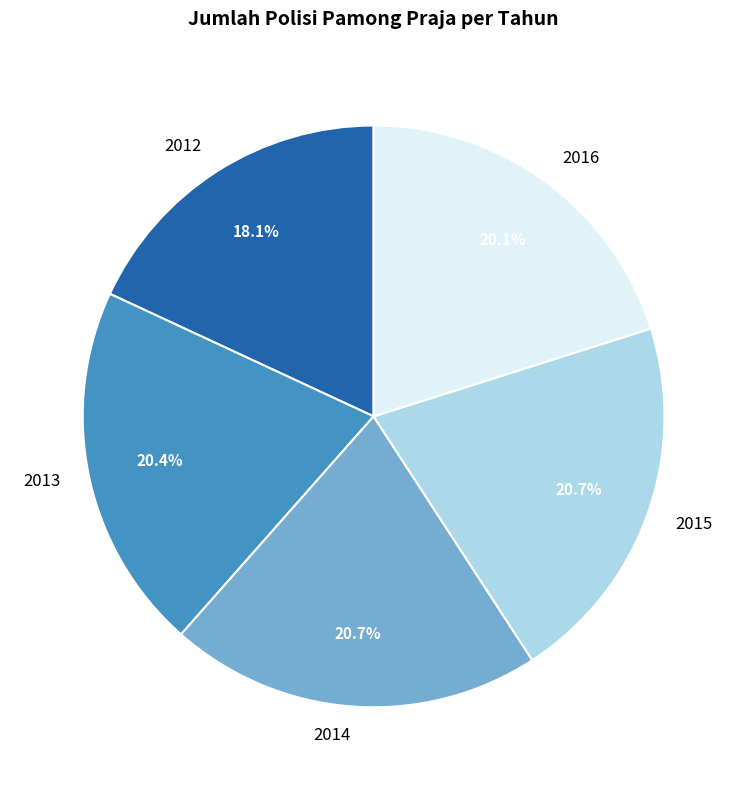

Does 2013 account for over 50% of the chart?

No